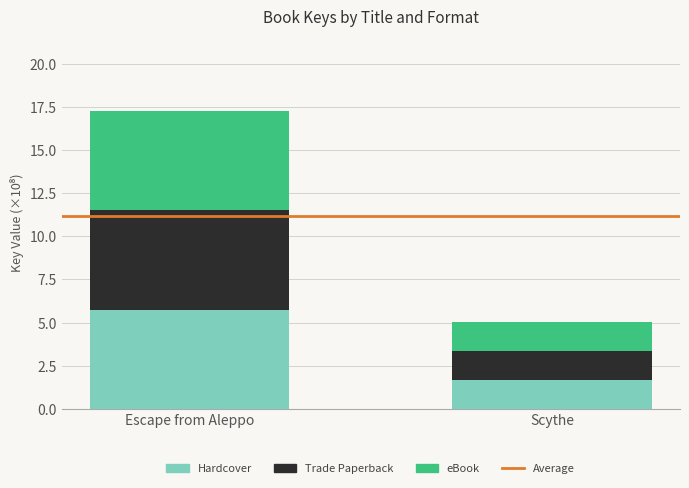

What is the sum of the Hardcover values at Scythe and Escape from Aleppo?

7.4